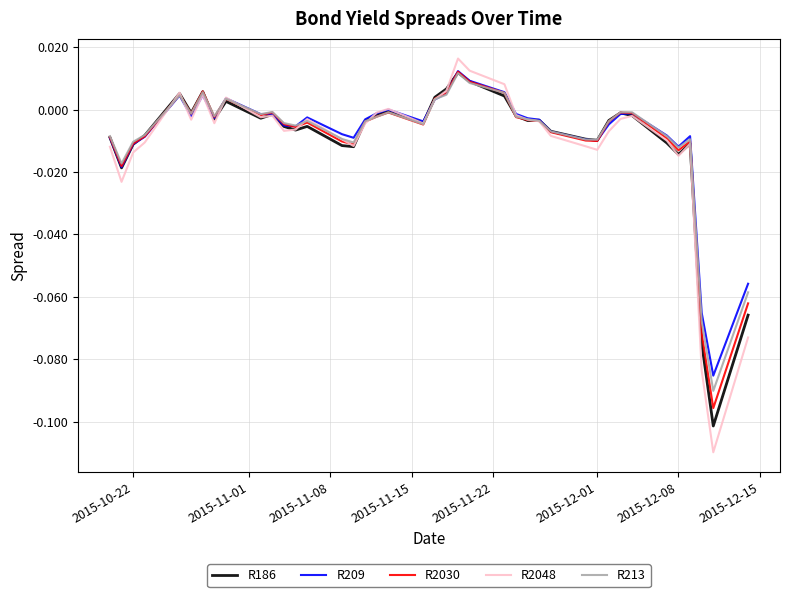

What is the difference between the maximum and minimum values in the R2048 series?

0.1